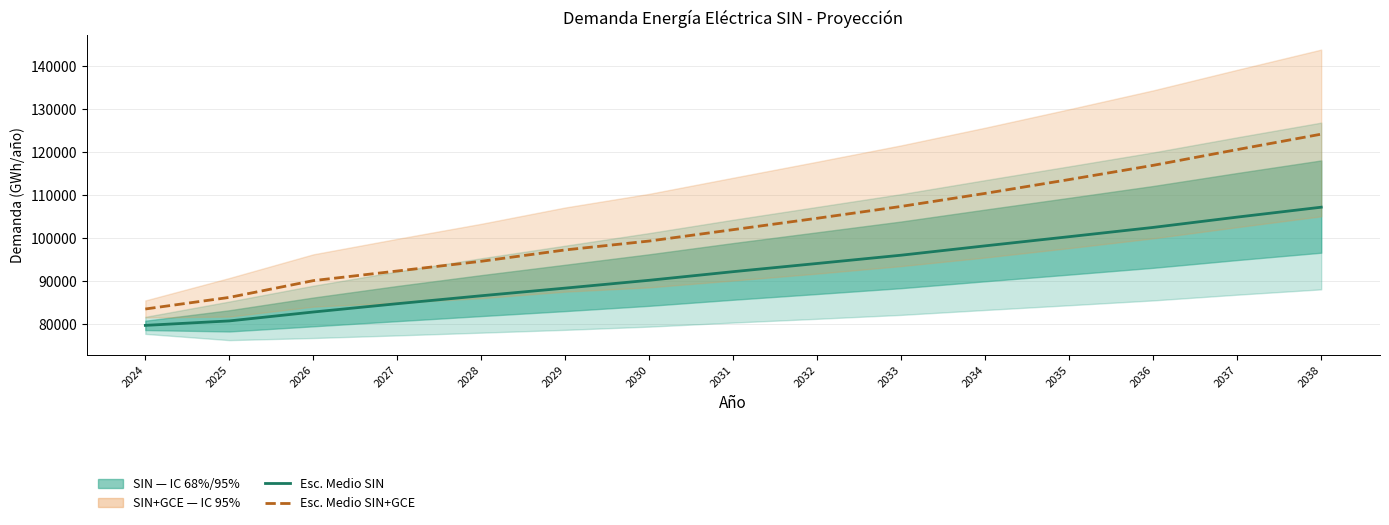

True or false: Esc. Medio SIN has a value of 86593.5 at 2028.

True